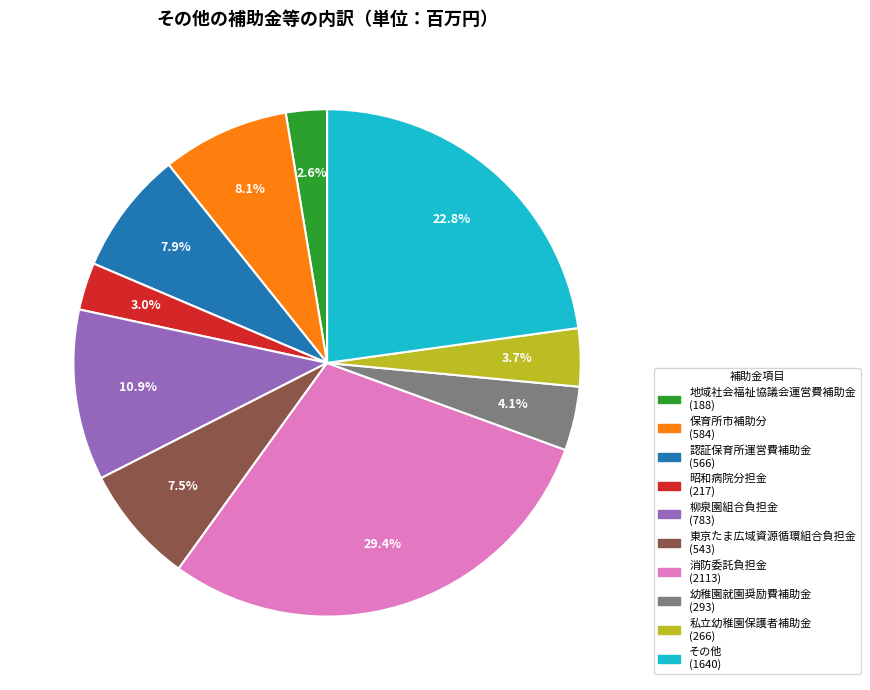

To the nearest percent, what is the difference between the largest and smallest slice percentages?

27%